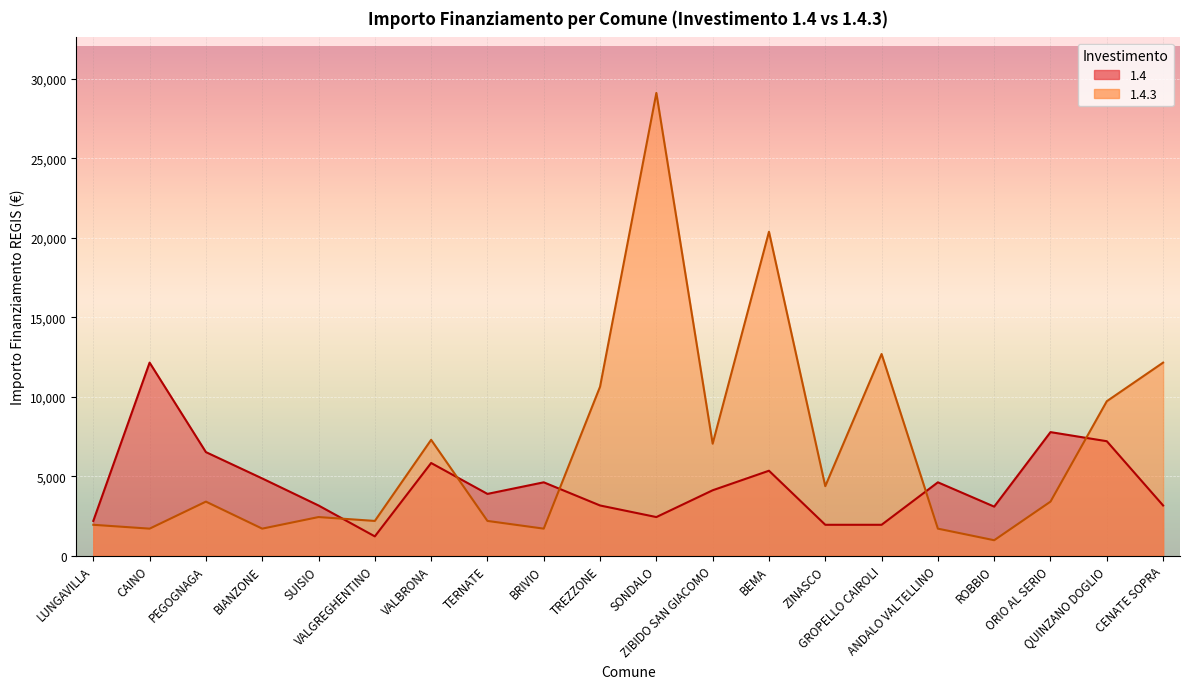

Which series has the largest total across all categories?

1.4.3